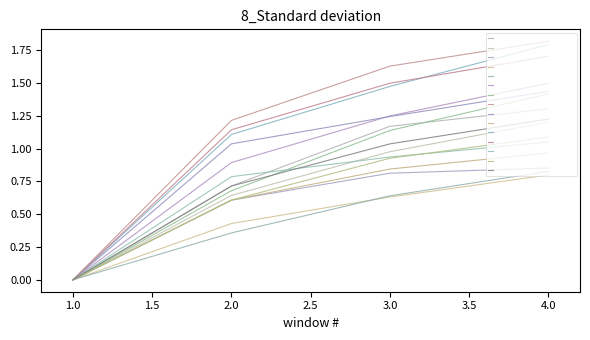

At which category does the chart reach its peak across all series?

4.0